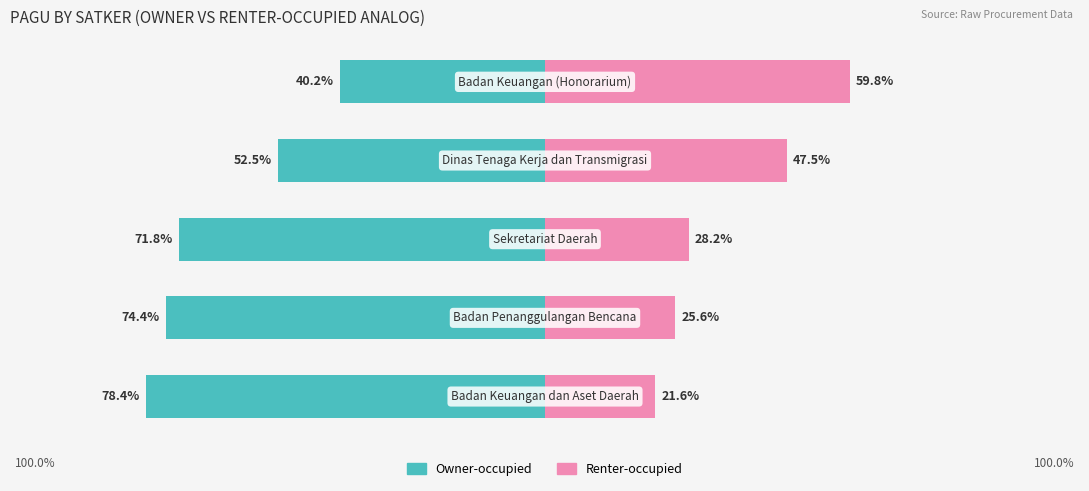

Count the number of categories in the chart.

5